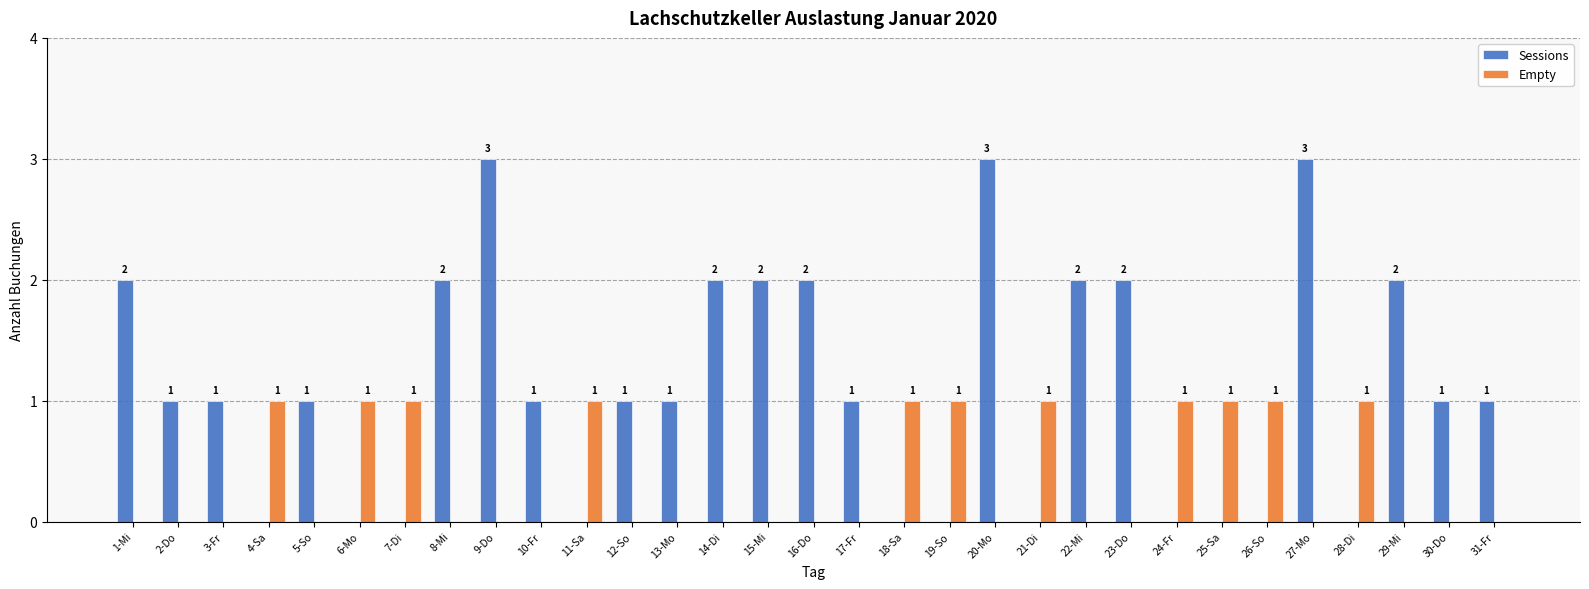

Reading left to right, list all the values displayed in this chart.

Sessions: 2	1	1	0	1	0	0	2	3	1	0	1	1	2	2	2	1	0	0	3	0	2	2	0	0	0	3	0	2	1	1
Empty: 0	0	0	1	0	1	1	0	0	0	1	0	0	0	0	0	0	1	1	0	1	0	0	1	1	1	0	1	0	0	0